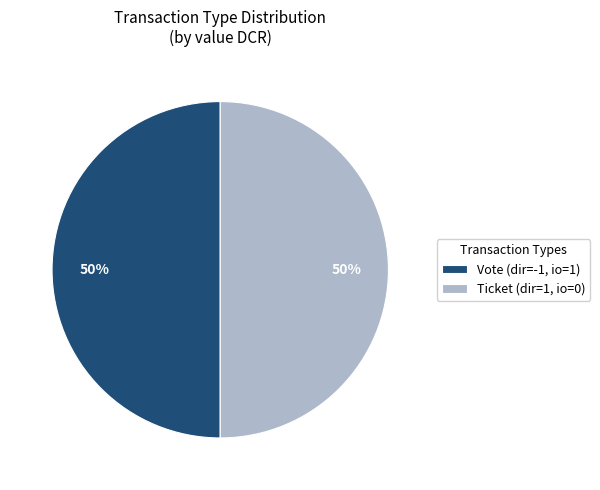

What percentage is the Vote (dir=-1, io=1) slice, to the nearest percent?

50%